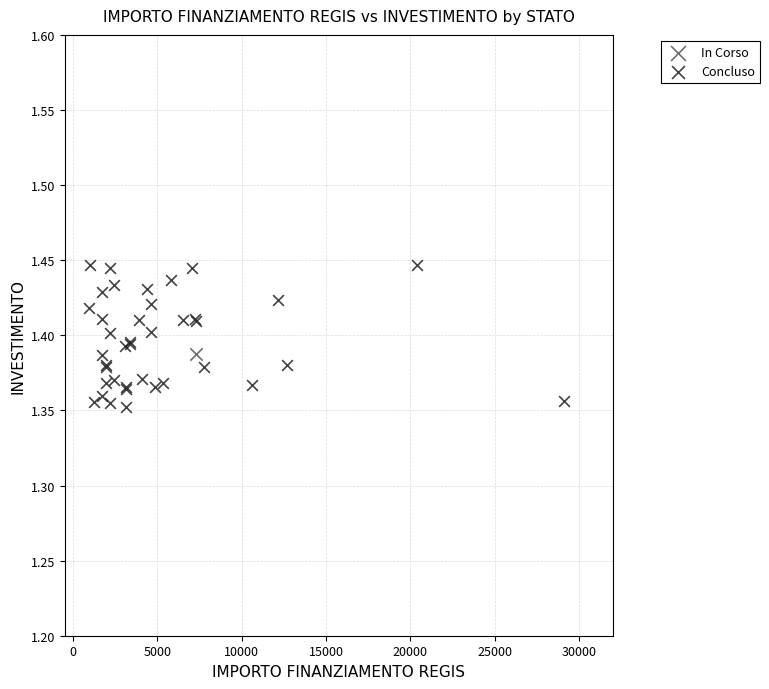

What are all the series names shown in the legend?

In Corso, Concluso